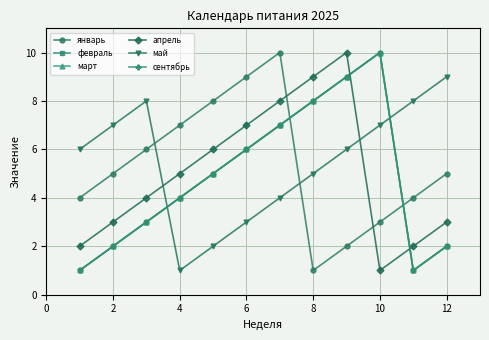

Rank the series by their maximum value, from highest to lowest.

январь, февраль, март, апрель, сентябрь, май